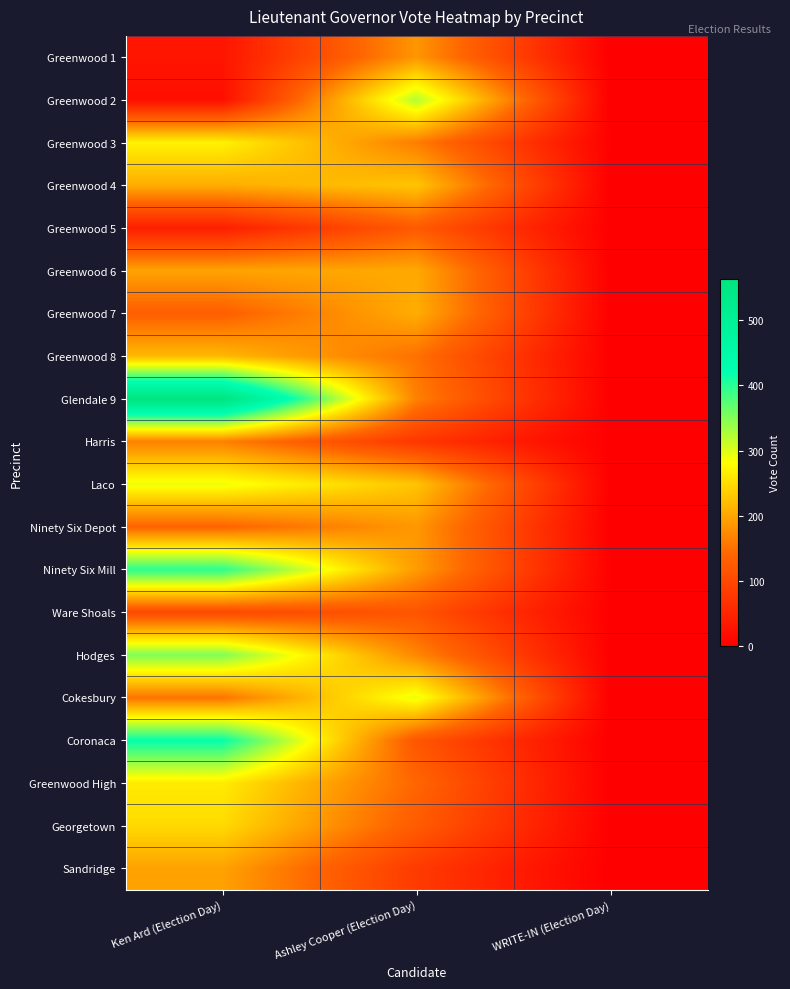

Which has a higher value, WRITE-IN (Election Day) or Ken Ard (Election Day)?

Ken Ard (Election Day)